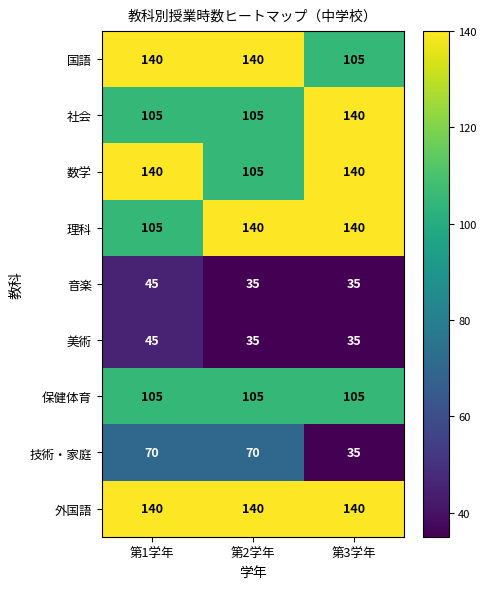

What is the spread (max minus min) of values at 第3学年?

105